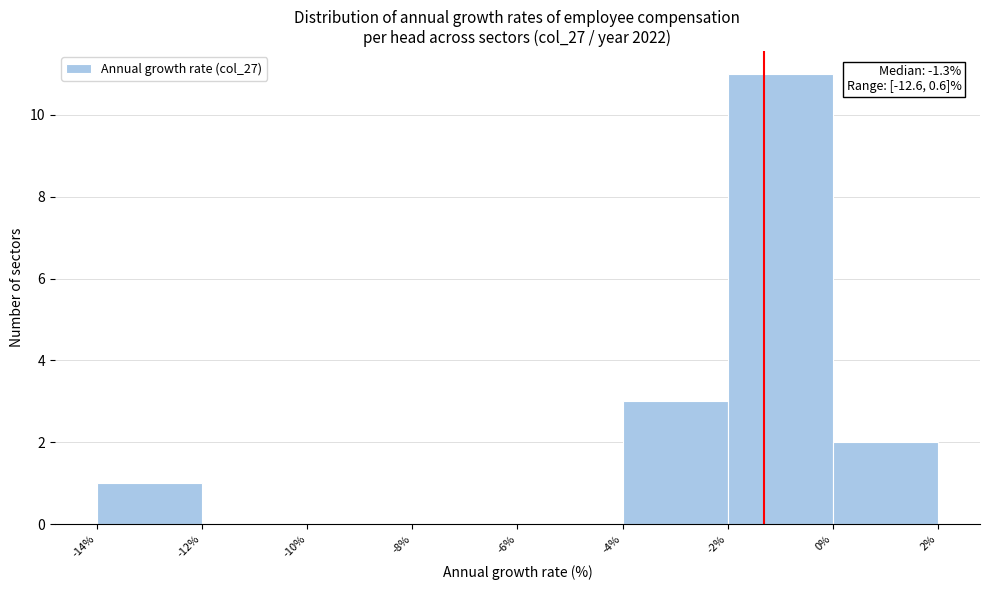

Which range on the x-axis has the tallest bar?

-2% to 0%